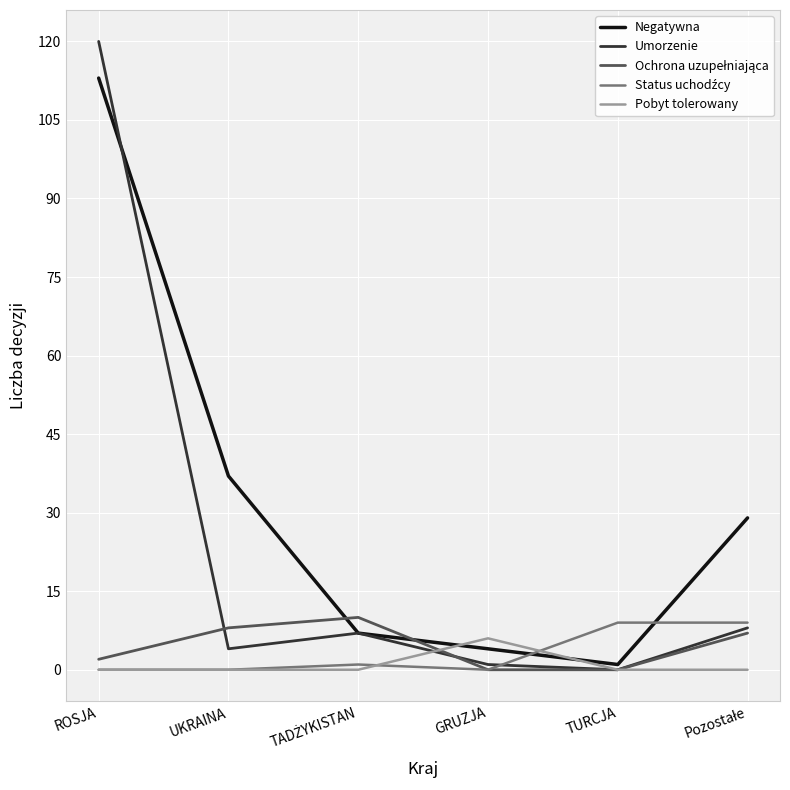

What is the maximum value shown in the chart?

120